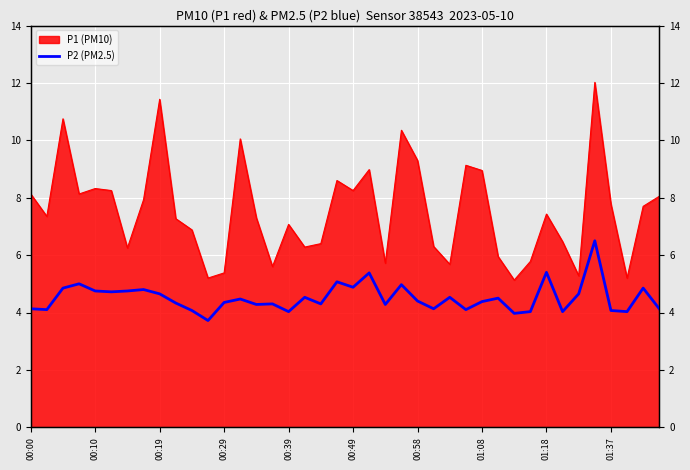

True or false: there are more than 2 points higher than both neighbors.

True